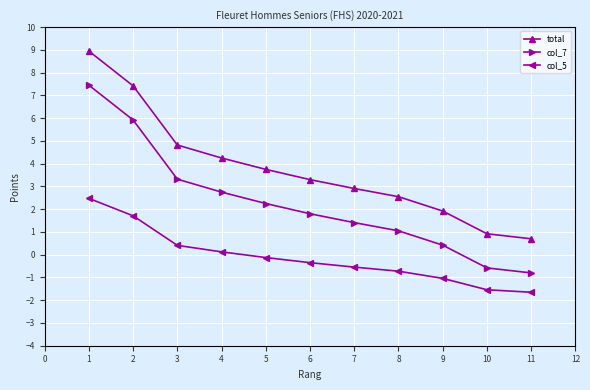

List the series in order of their overall mean, lowest first.

col_5, col_7, total